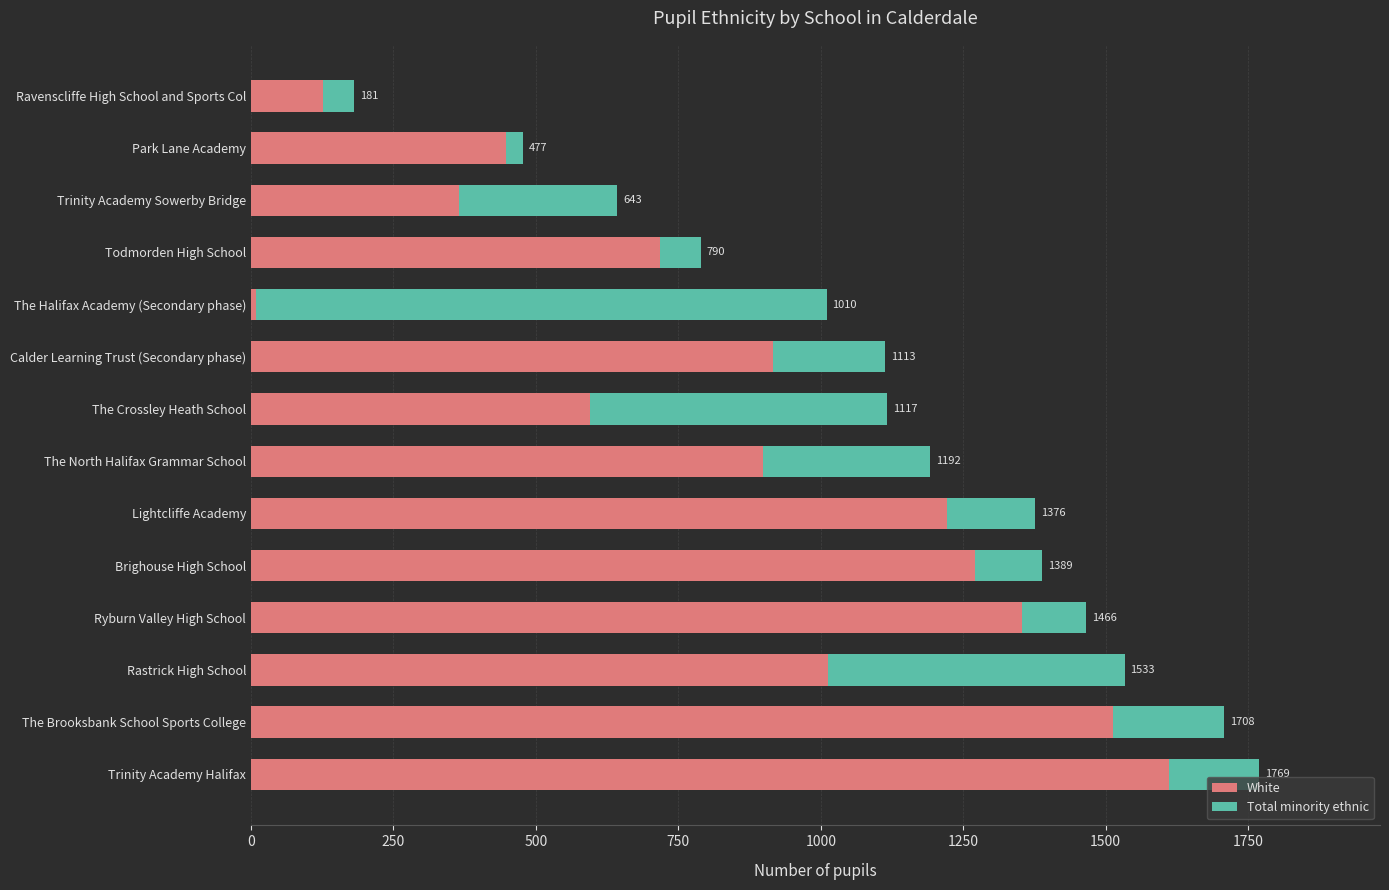

What are all the series names shown in the legend?

White, Total minority ethnic